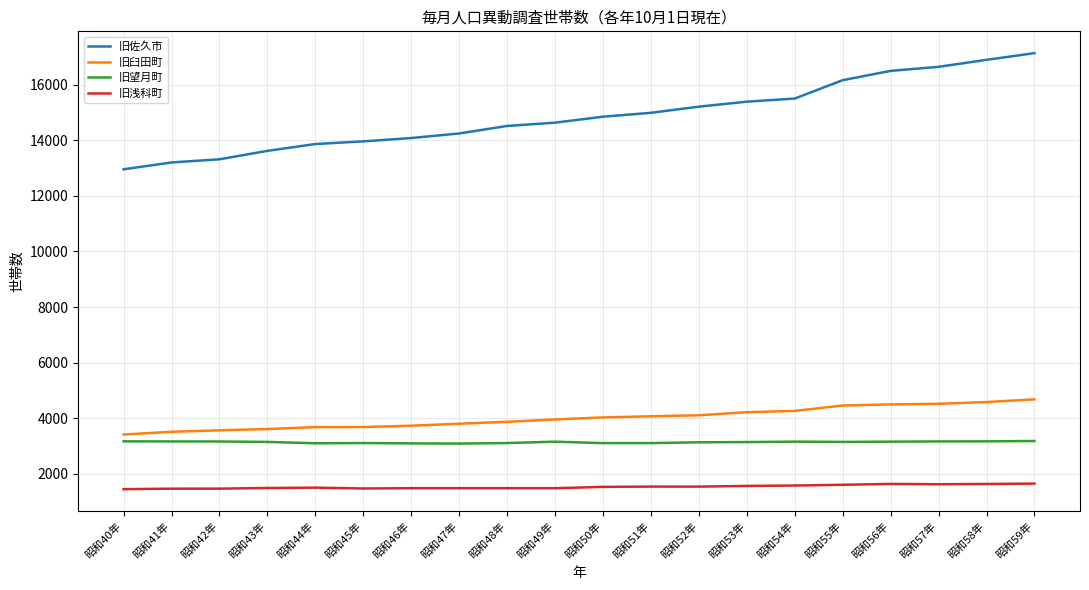

True or false: 旧臼田町 and 旧佐久市 cross at least once.

False